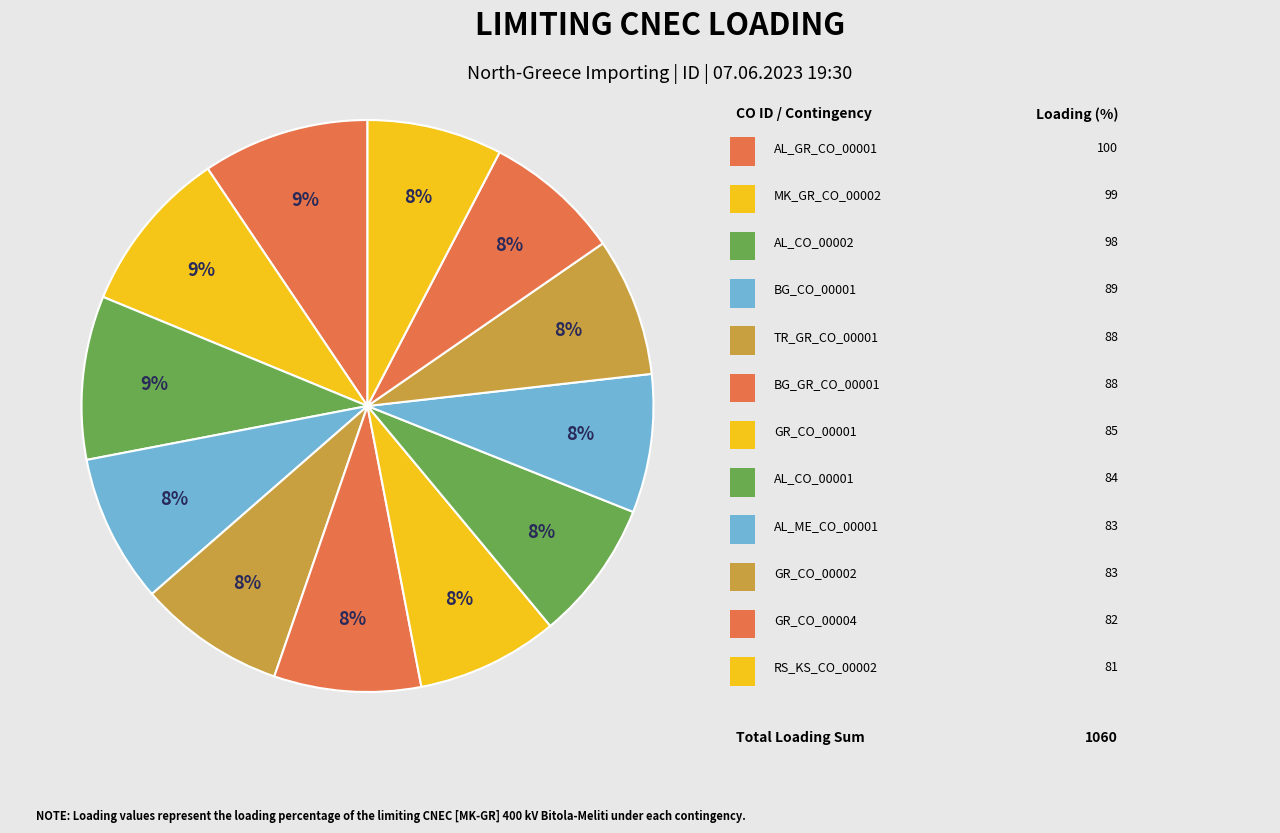

Count the number of slices in the pie.

12